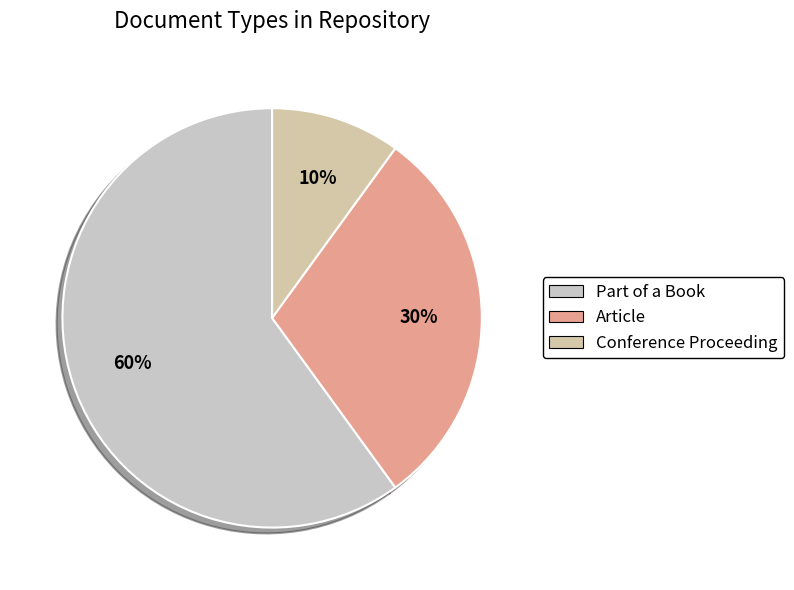

Which category accounts for the majority?

Part of a Book